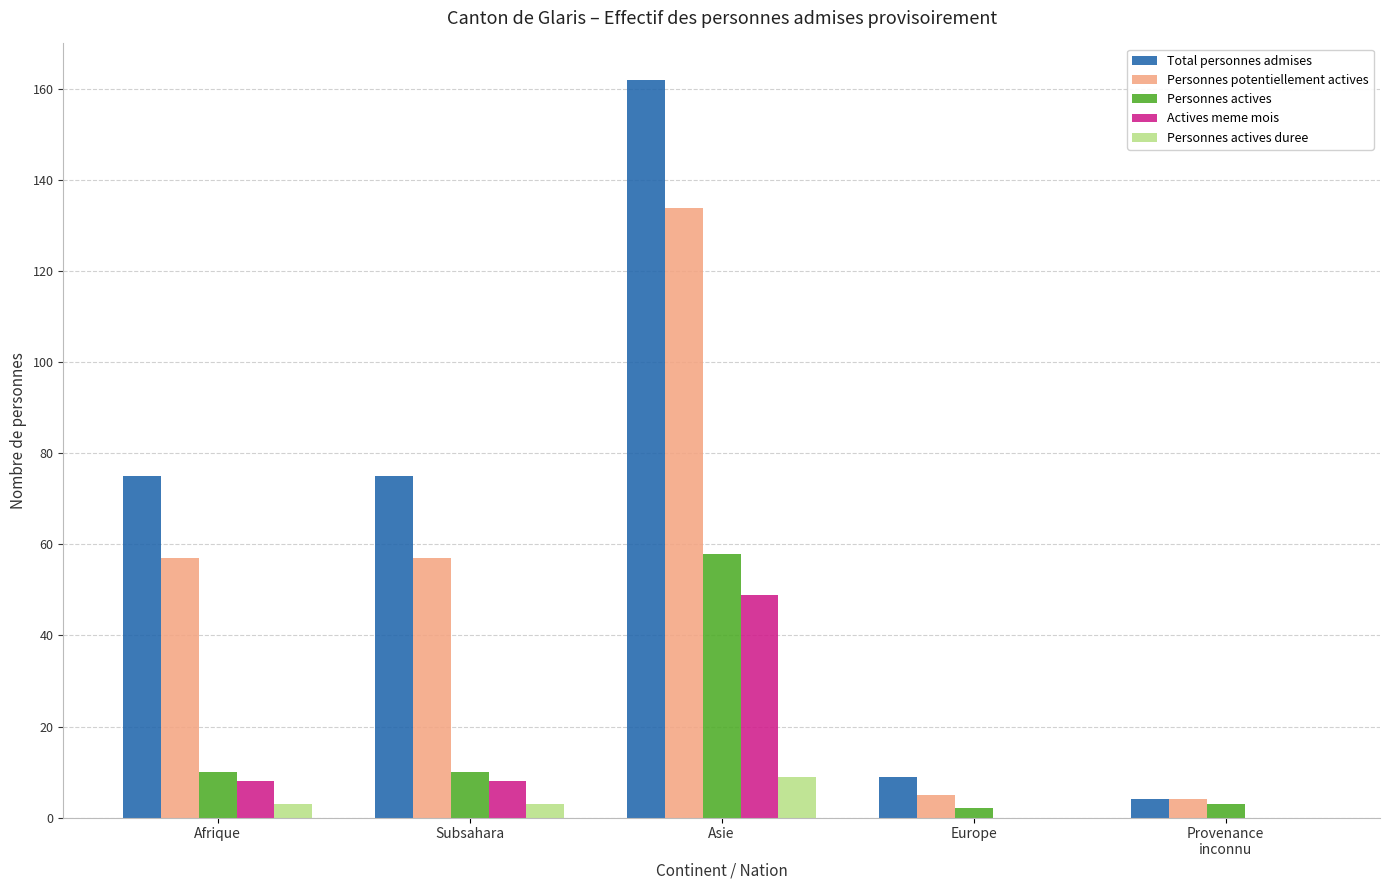

Which category has the highest value in the Personnes actives duree series?

Asie